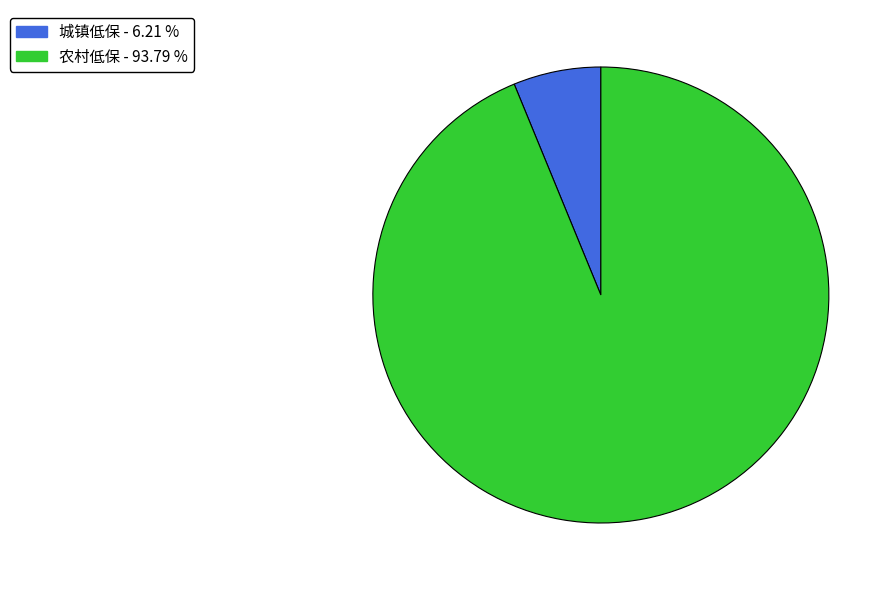

Combined, do 农村低保 and 城镇低保 account for over 50%?

Yes